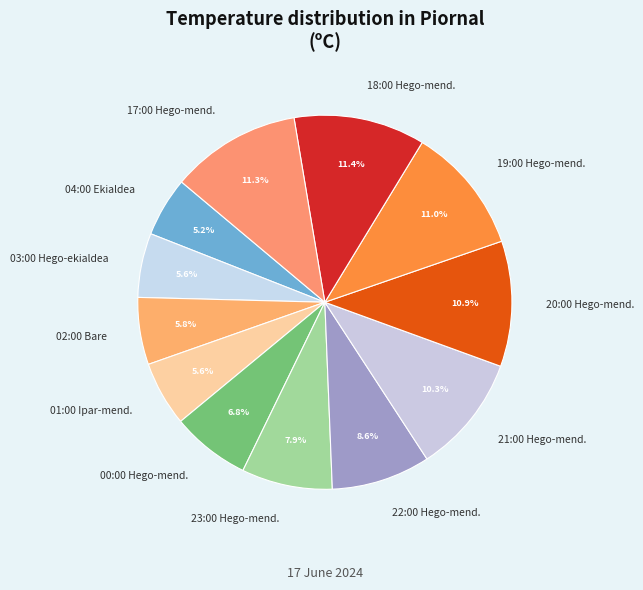

Combined, do 18:00 Hego-mend. and 23:00 Hego-mend. account for over 50%?

No